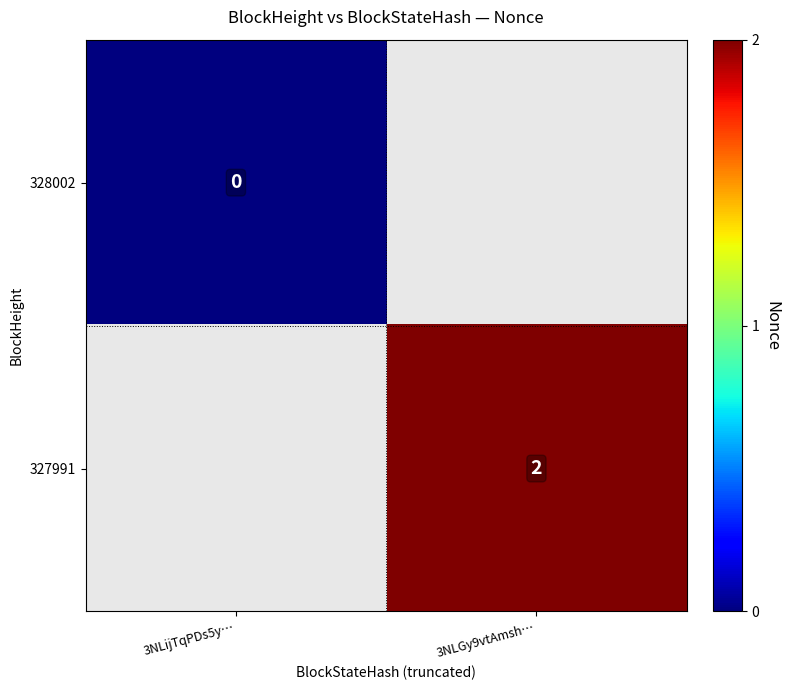

The value of 327991 at 3NLGy9vtAmsh… is 2. True or false?

True